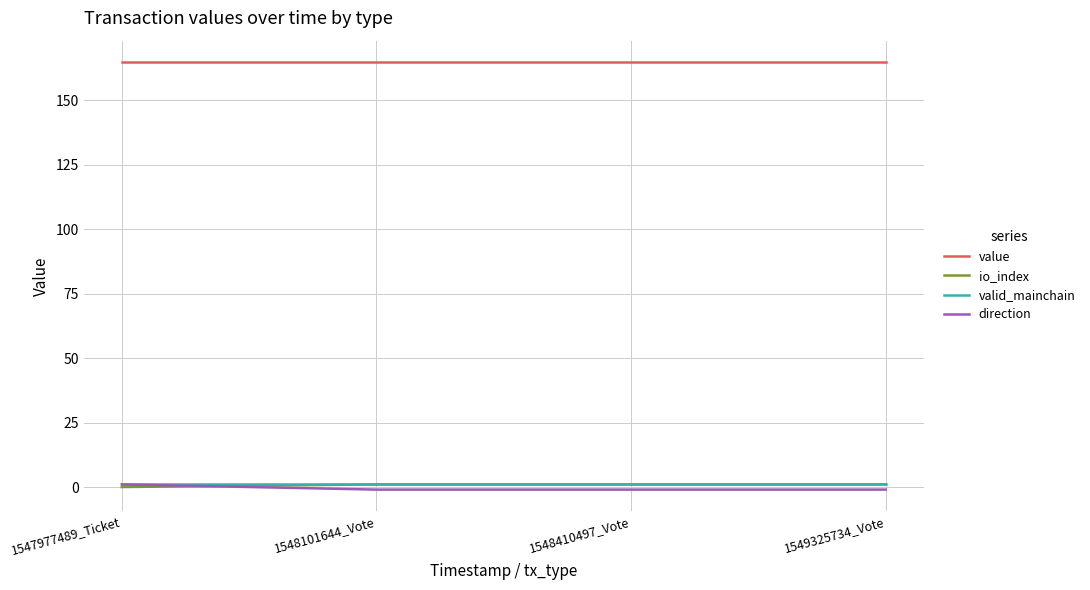

Is the value of io_index at 1548410497_Vote greater than the value of direction at 1549325734_Vote?

Yes